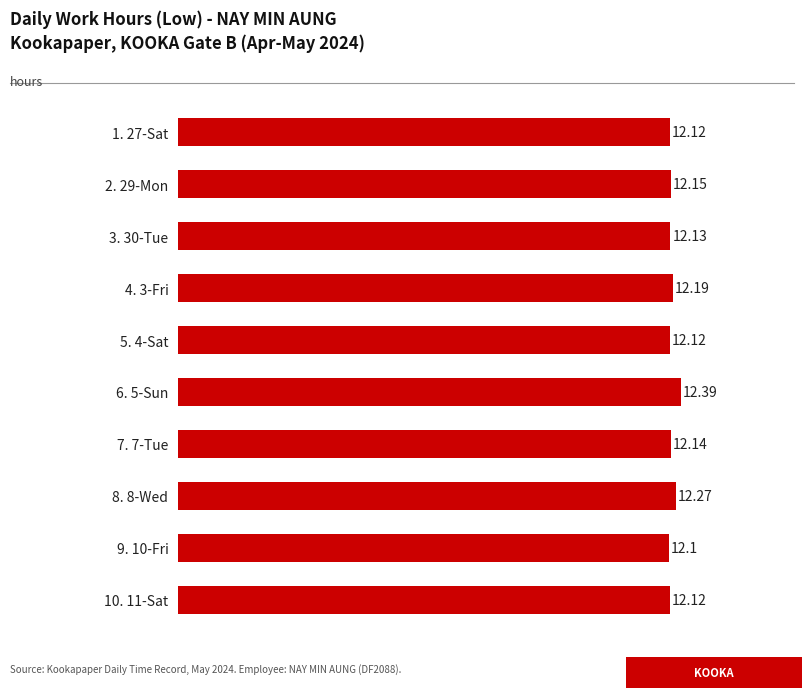

What is the difference between the maximum and minimum values?

0.3